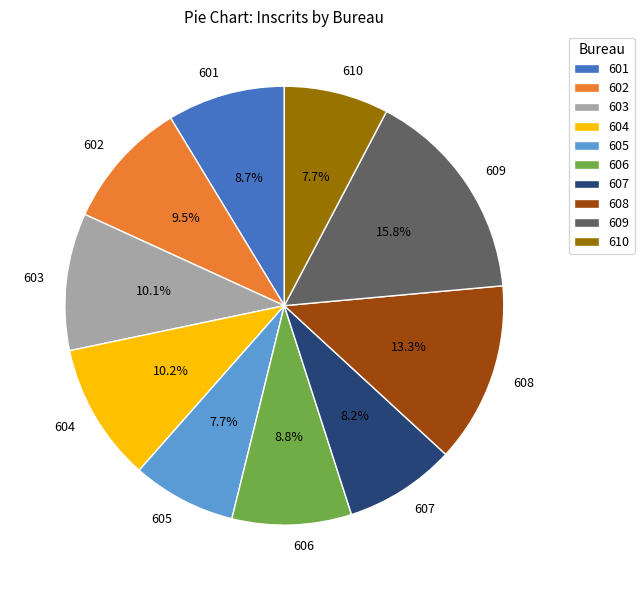

Does any single category account for the majority?

No